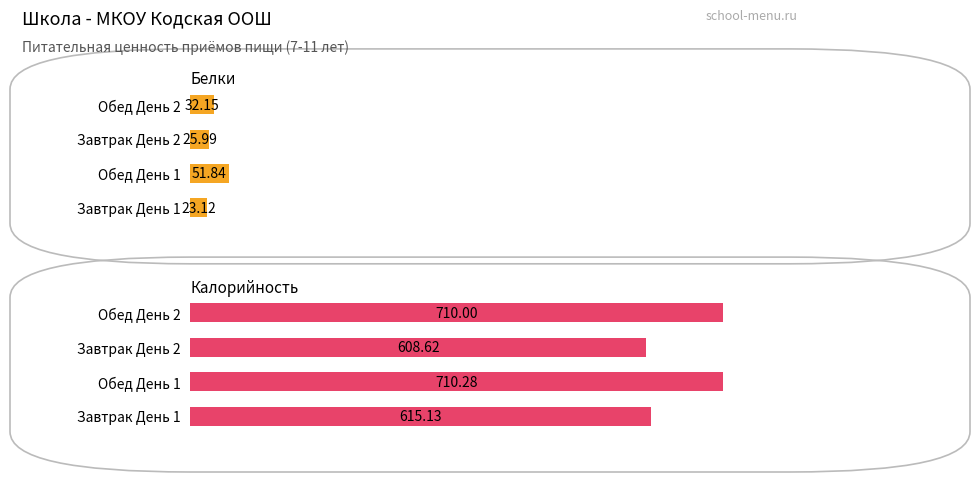

The value of Белки at Завтрак День 2 is 26.0. True or false?

True